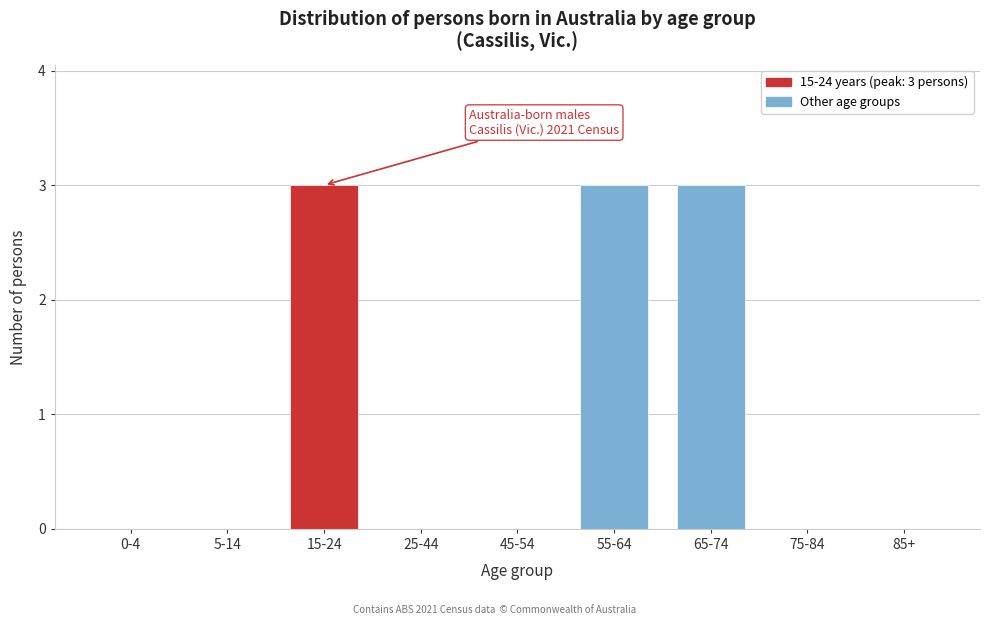

Reading left to right, transcribe all the data shown in this chart.

0-4=0	5-14=0	15-24=3	25-44=0	45-54=0	55-64=3	65-74=3	75-84=0	85+=0